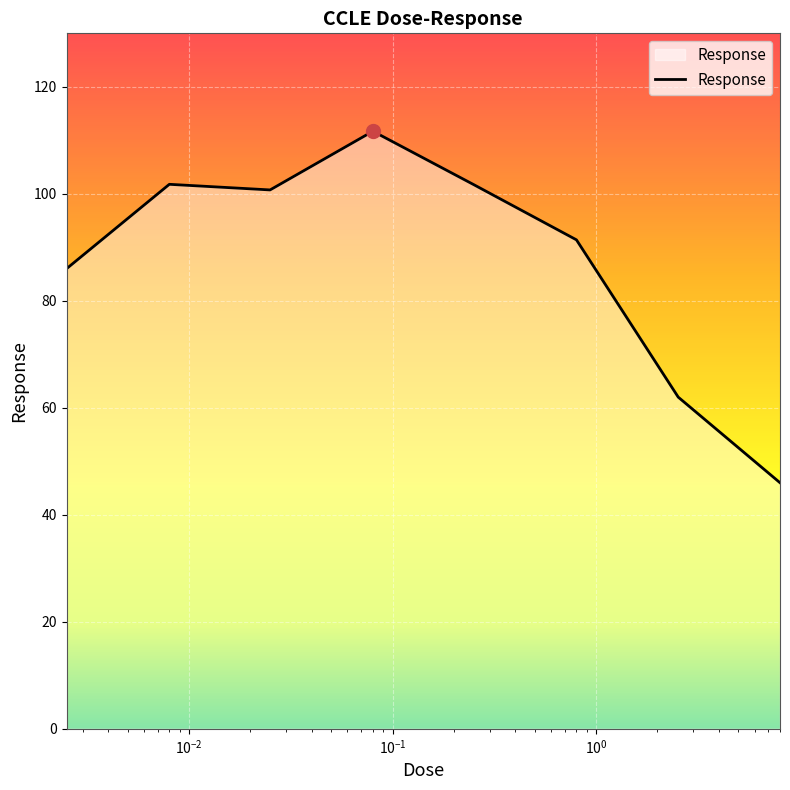

What is the maximum value shown in the chart?

111.7